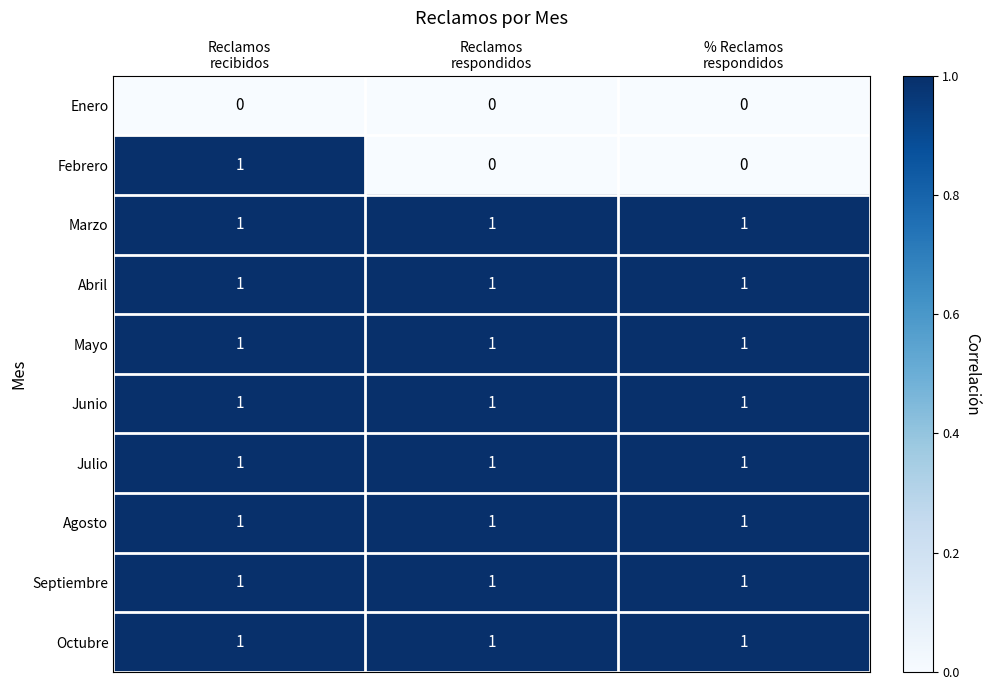

Which series has the largest range (max minus min)?

Febrero